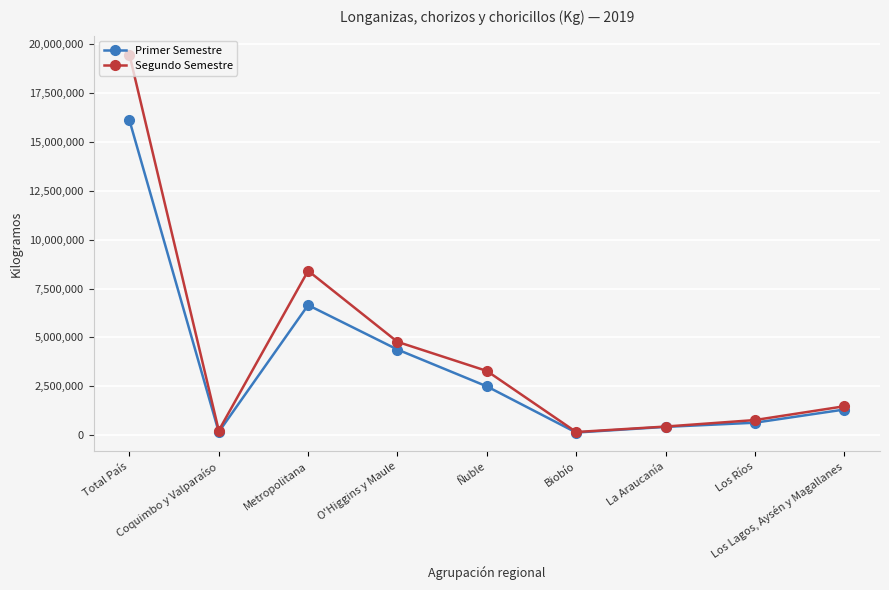

What is the maximum value for Primer Semestre?

16123131